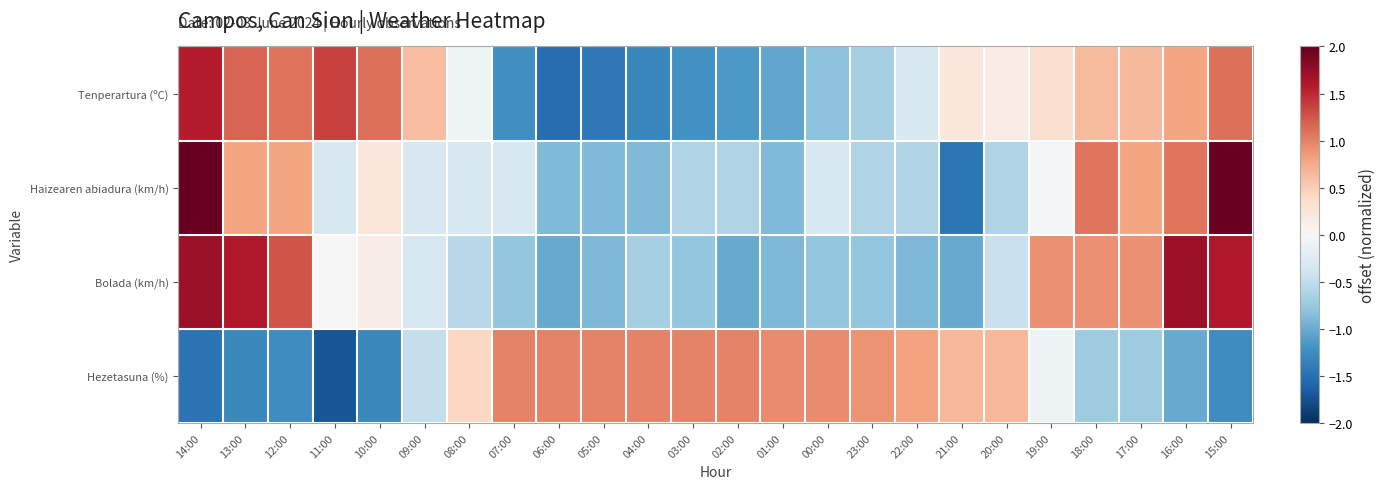

Which series changed the most between 09:00 and 04:00?

Tenperartura (ºC)